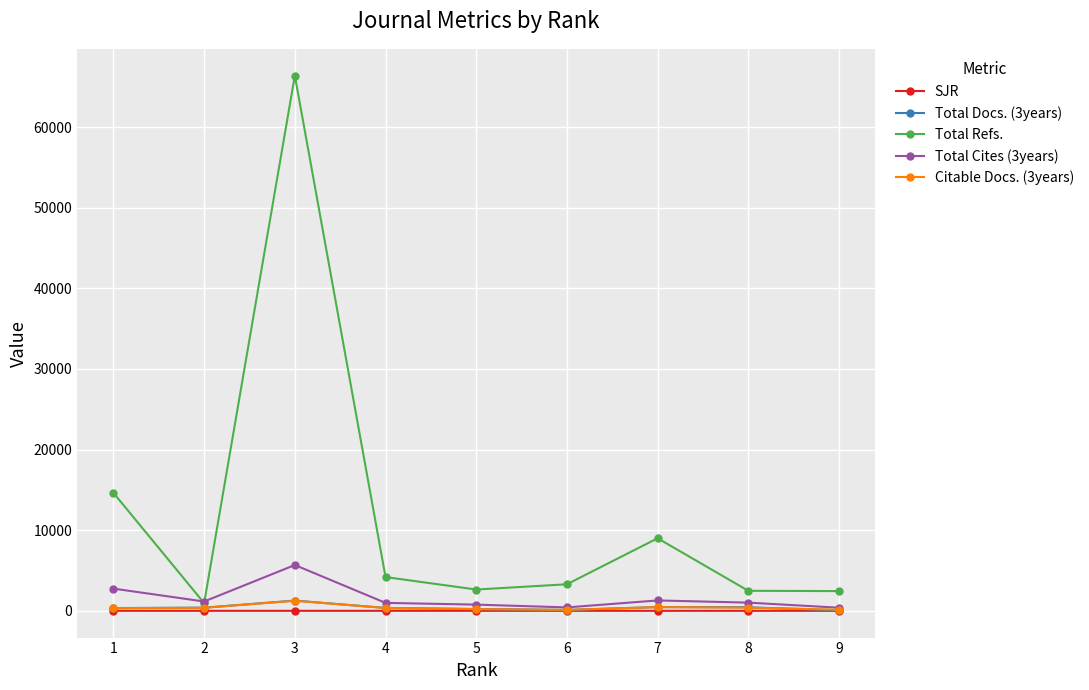

True or false: Total Cites (3years) has more than 0 points higher than both neighbors.

True